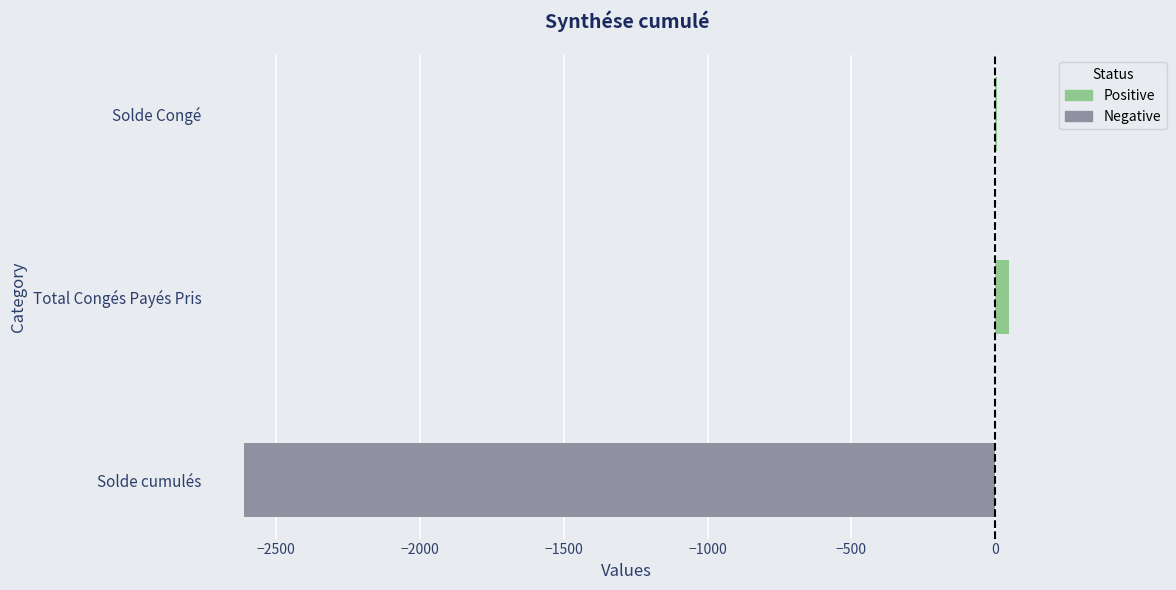

How many data points does each series have?

3